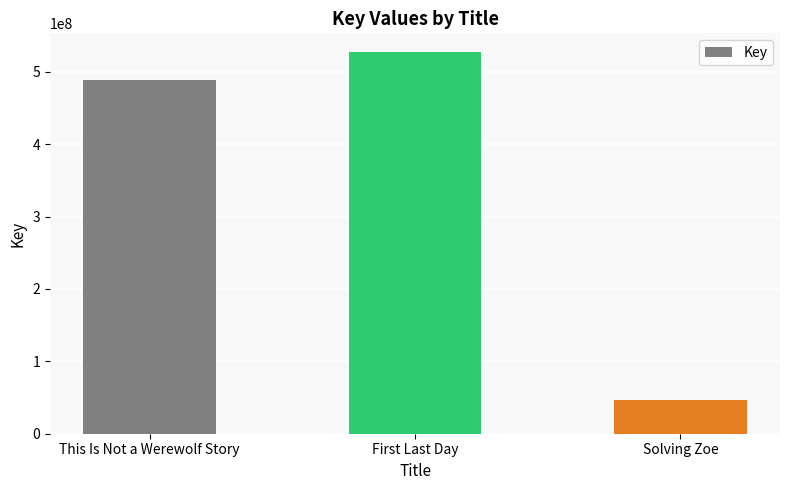

What is the approximate value at First Last Day?

526686533